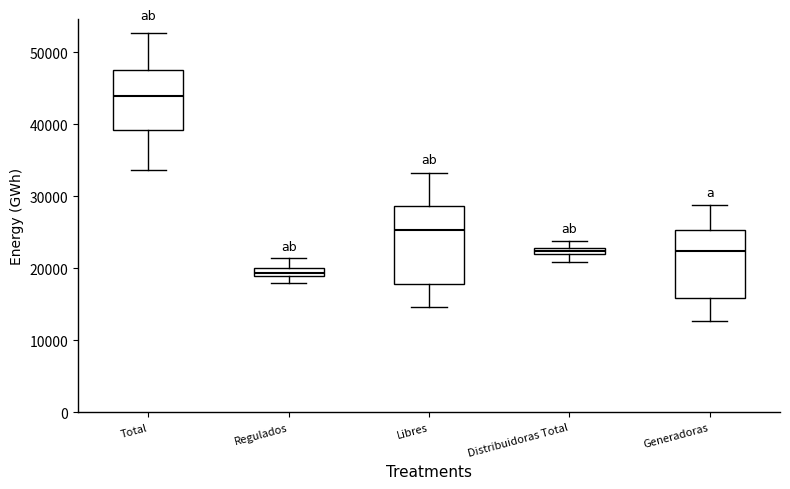

Where is the upper edge of the box for Distribuidoras Total on the y-axis? The values are not printed on the chart, so give them approximately, as read against the axis.

23000